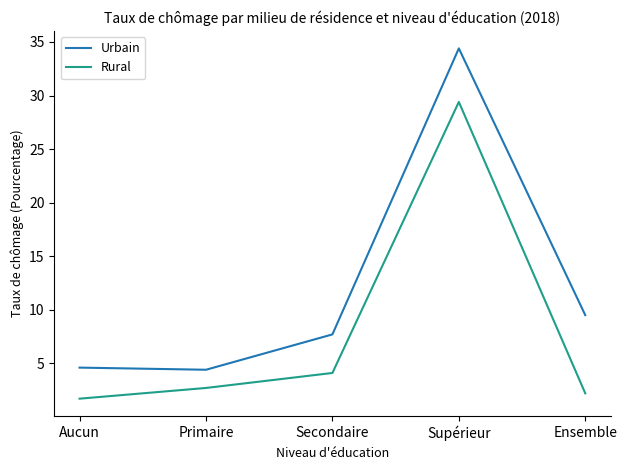

Reading left to right, list all the values displayed in this chart.

Urbain: Aucun=4.6	Primaire=4.4	Secondaire=7.7	Supérieur=34.4	Ensemble=9.5
Rural: Aucun=1.7	Primaire=2.7	Secondaire=4.1	Supérieur=29.4	Ensemble=2.2